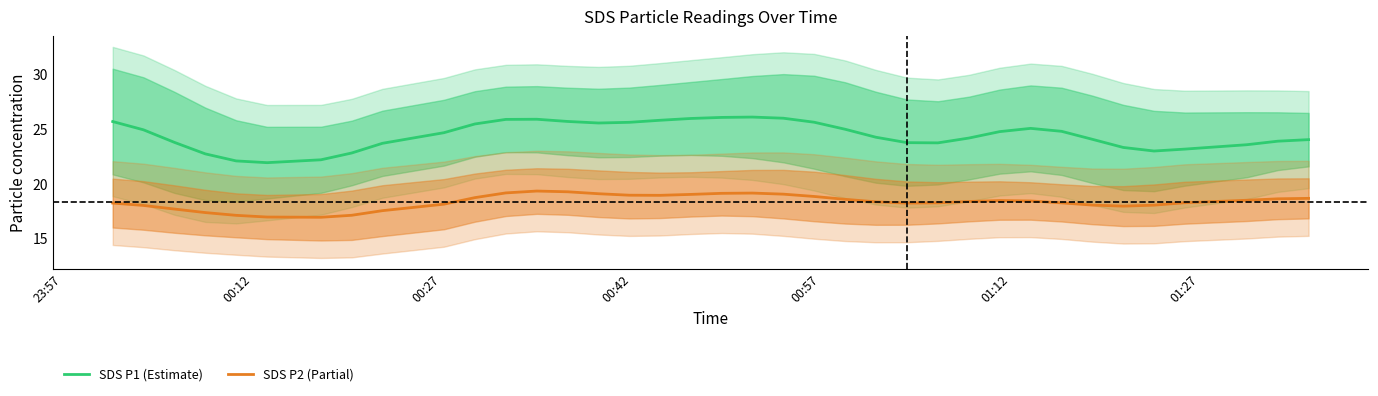

How many data points in SDS P2 (Partial) are above 18?

28